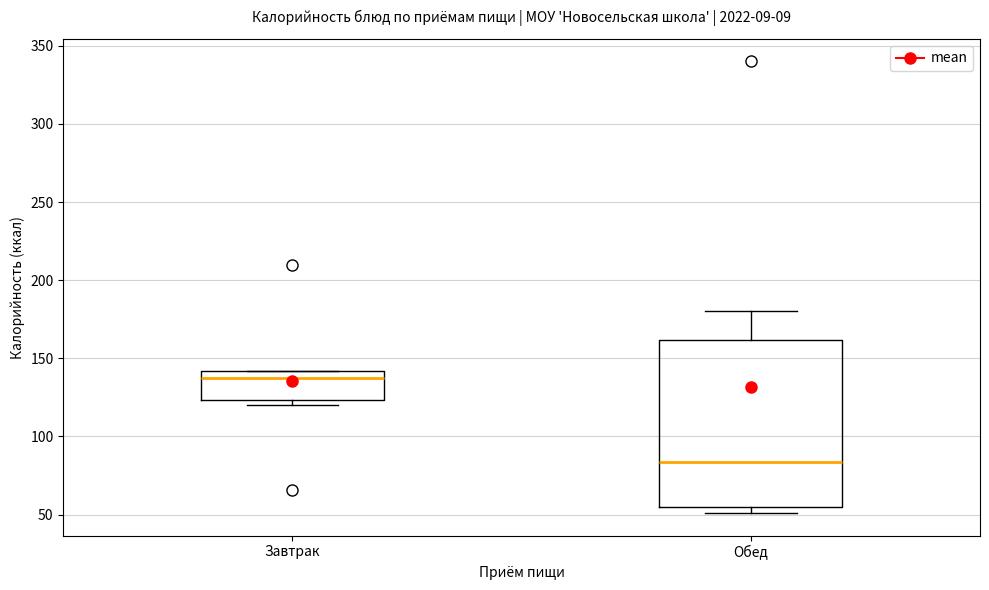

Where is the lower edge of the box for Обед on the y-axis? The values are not printed on the chart, so give them approximately, as read against the axis.

55